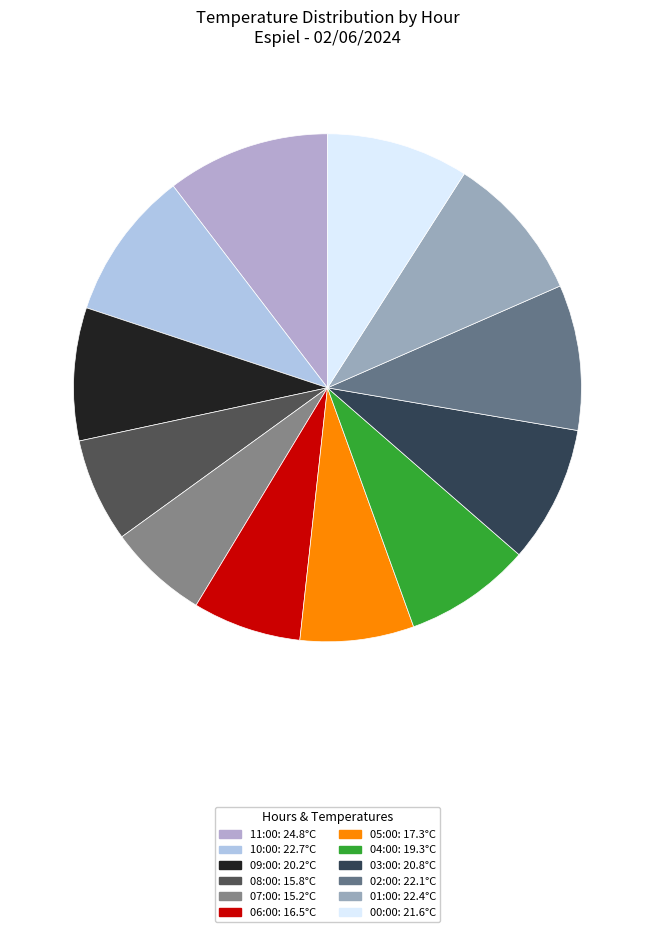

How many segments does this pie chart have?

12